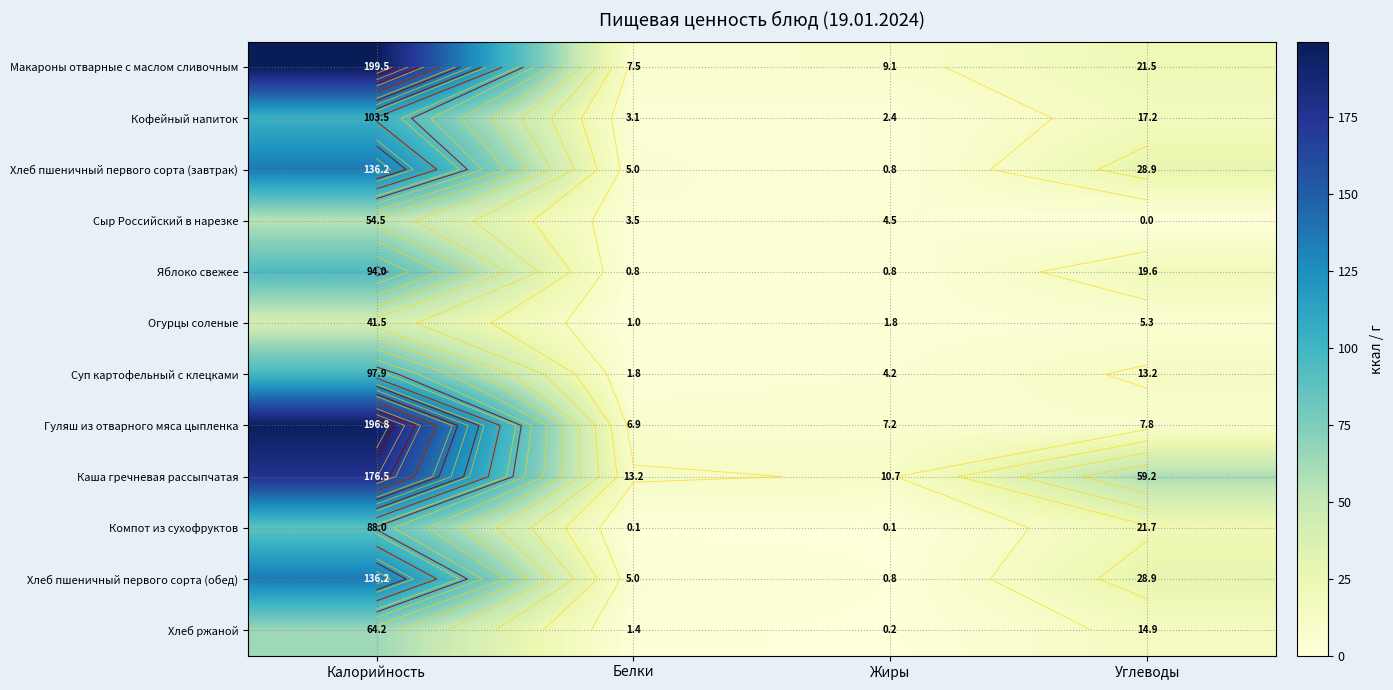

What is the lowest value of the Яблоко свежее series?

0.8